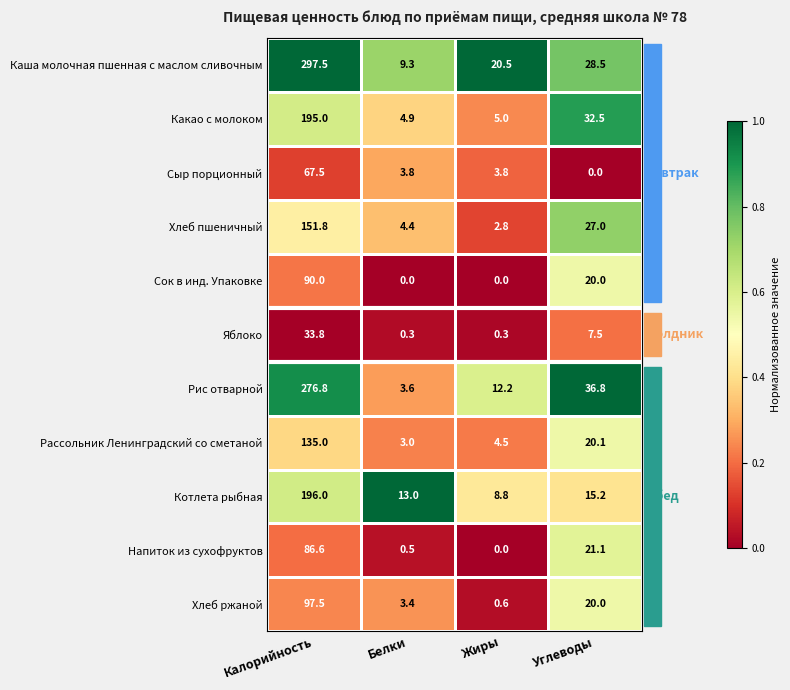

At which label does Котлета рыбная first exceed 15?

Калорийность